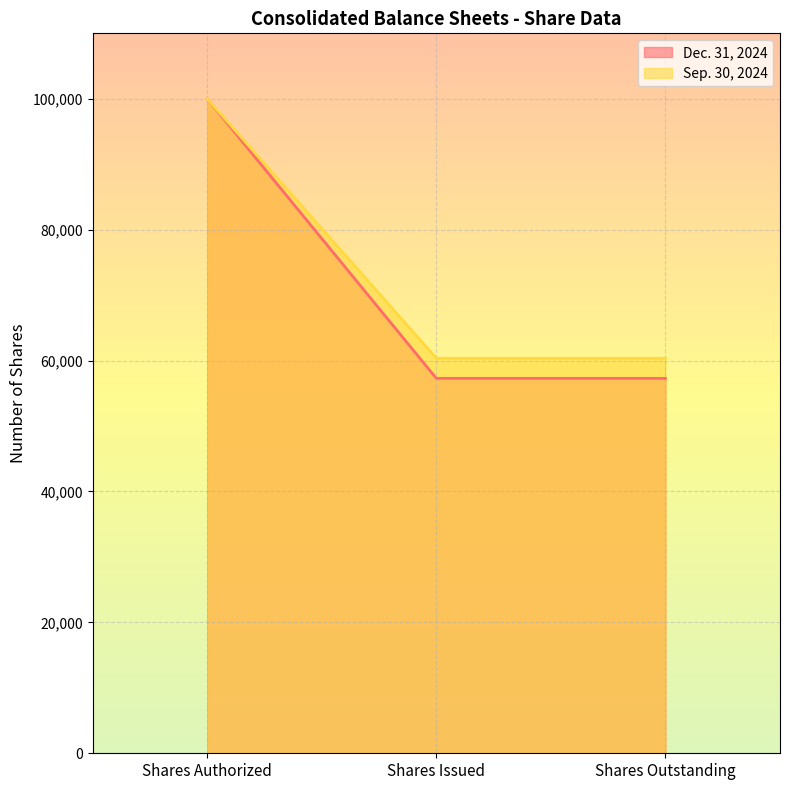

List the labels in order of Sep. 30, 2024 value, largest first.

Shares Authorized, Shares Issued, Shares Outstanding